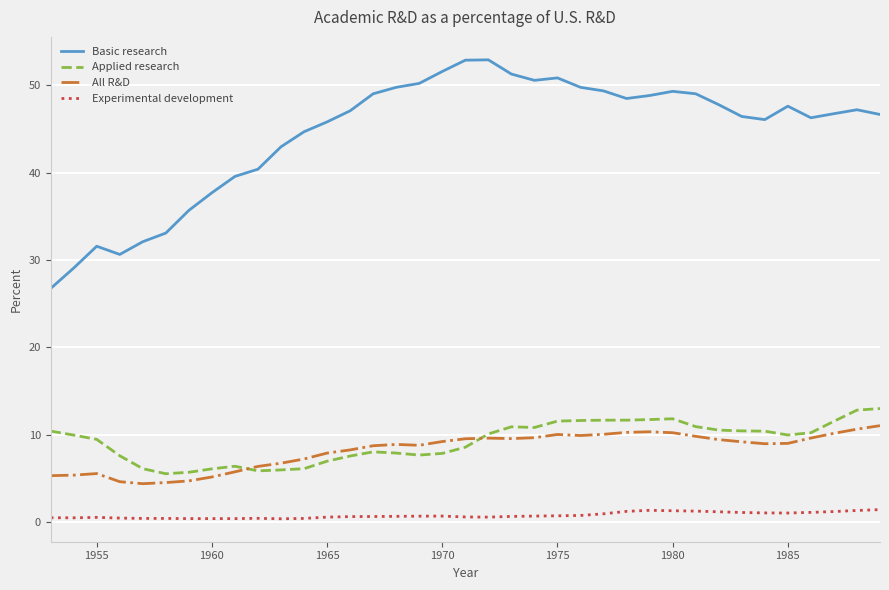

Which series has the largest total across all categories?

Basic research